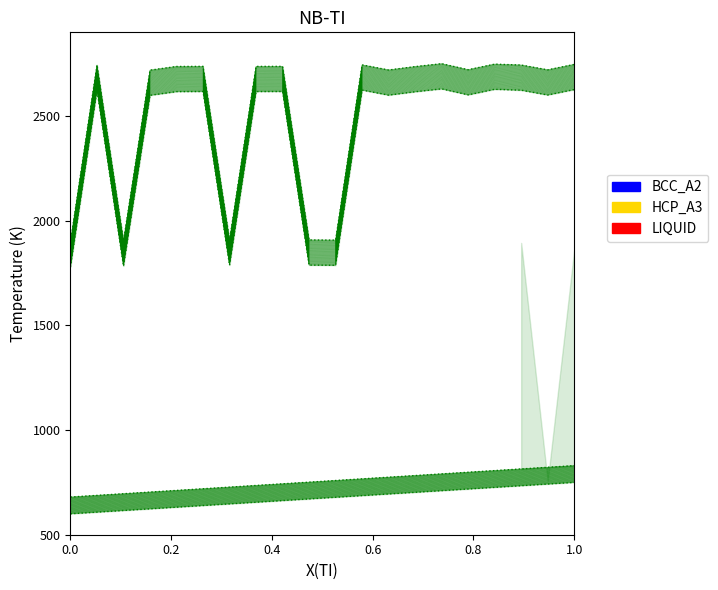

What is the smallest value displayed?

600.0